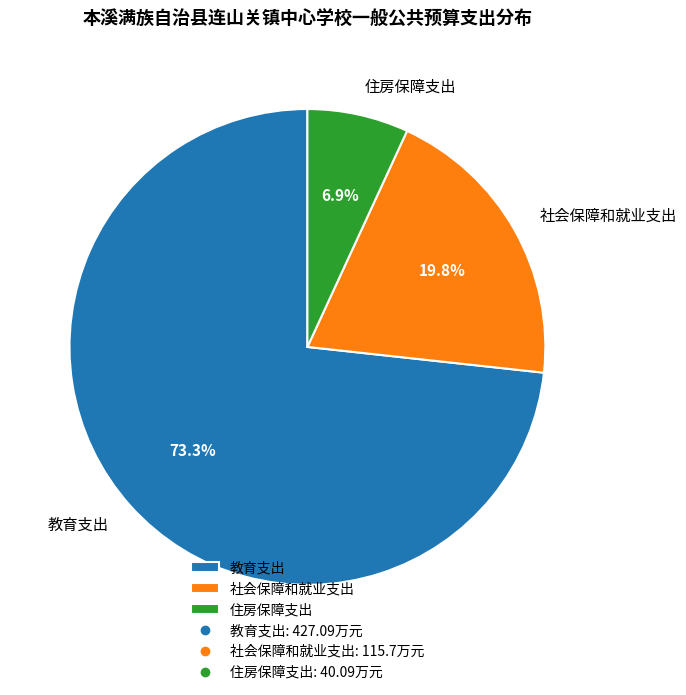

Is there any slice that represents more than half of the pie?

Yes